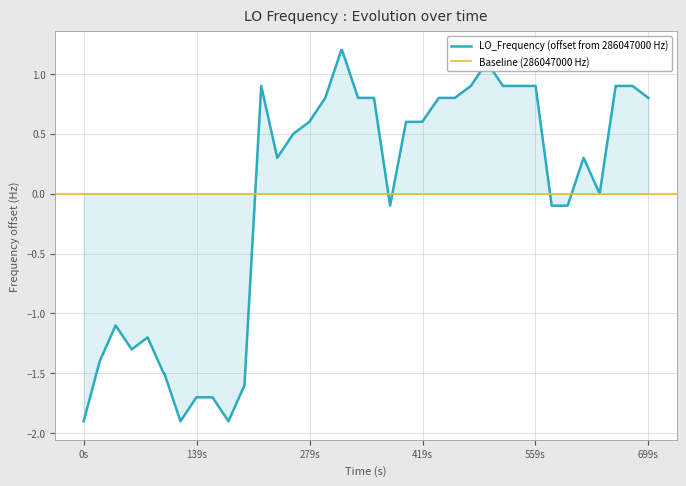

What is the highest value of the LO_Frequency (offset from 286047000 Hz) series?

1.2